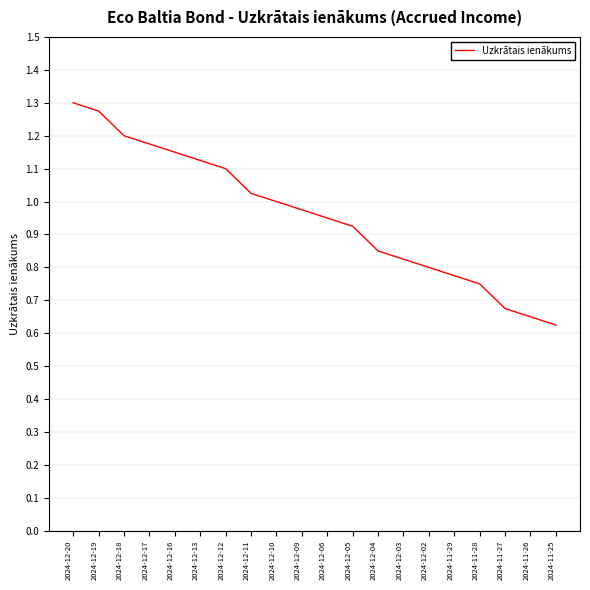

What position from the right is 2024-12-12?

14